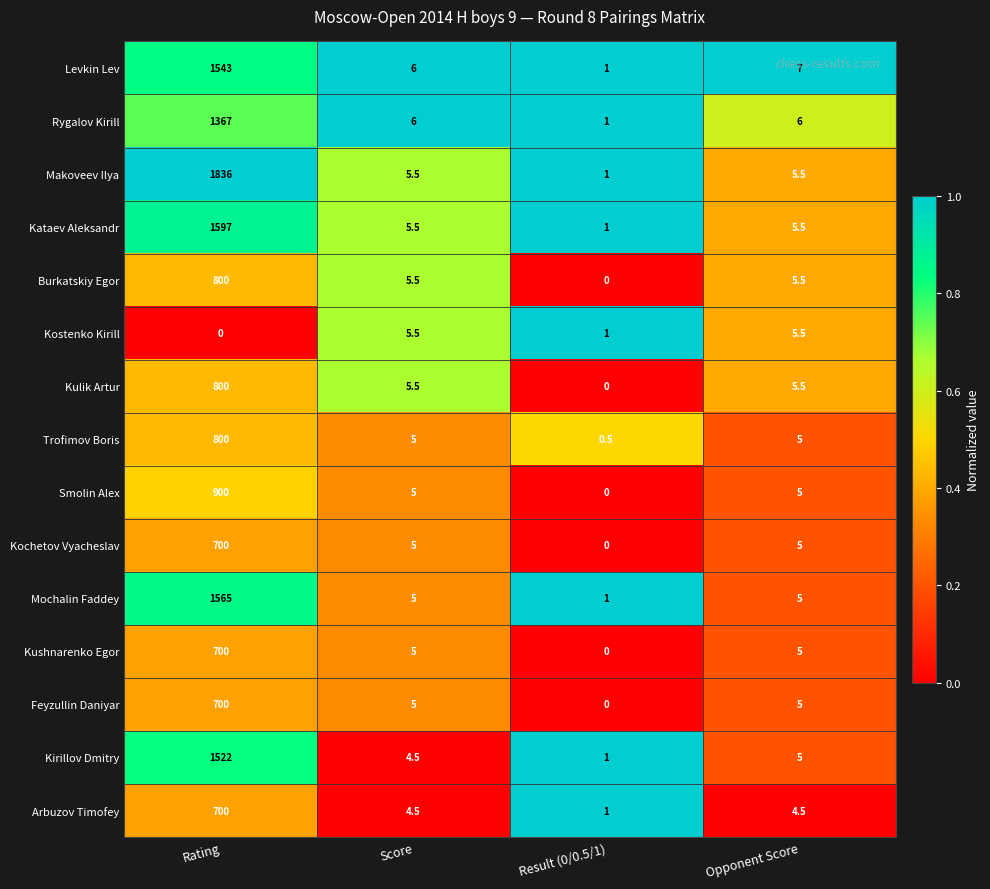

How many data points does each series have?

4